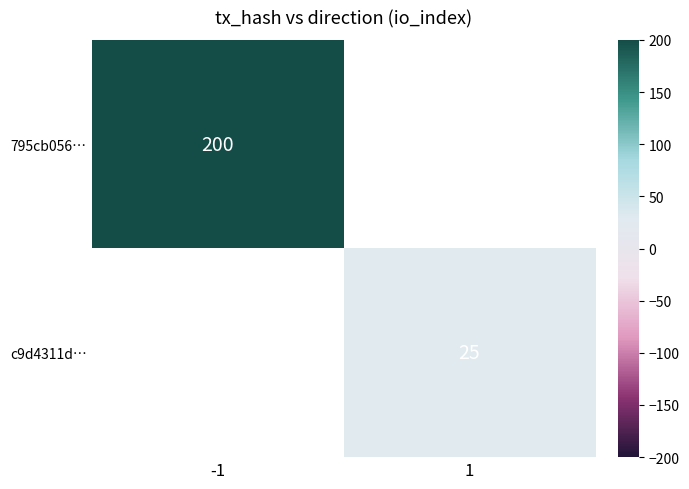

The 795cb056… series shows 329 at -1. True or false?

False